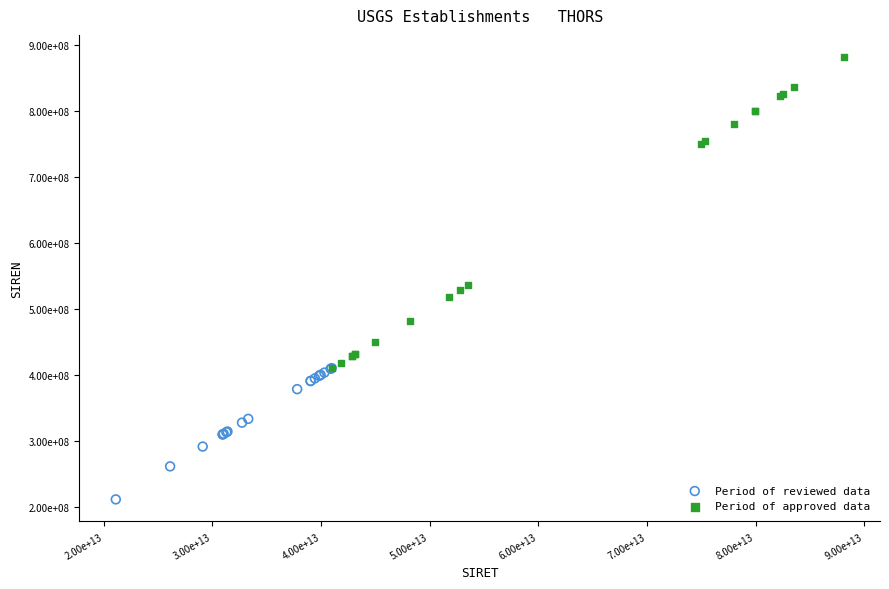

Which series reaches the minimum Y coordinate?

Period of reviewed data